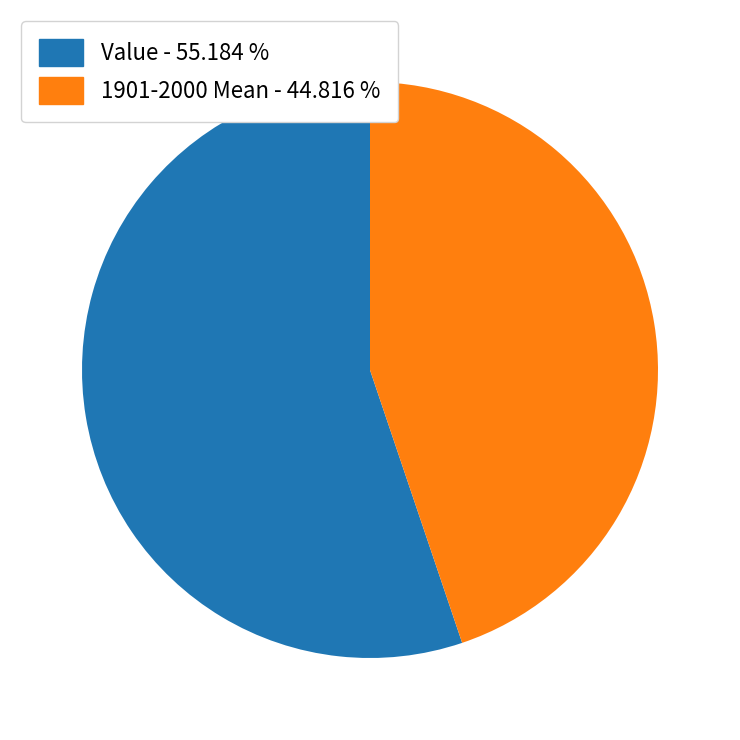

Does Value - 55.184 % represent more than half of the total?

Yes